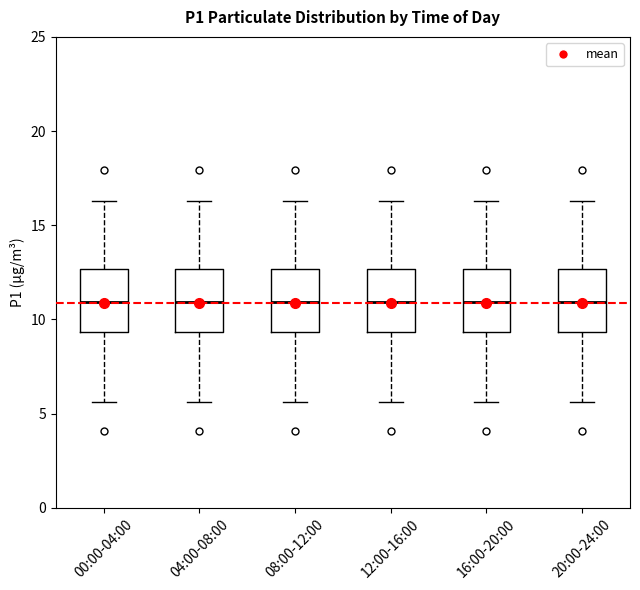

Where is the upper edge of the box for 16:00-20:00 on the y-axis? The values are not printed on the chart, so give them approximately, as read against the axis.

12.5